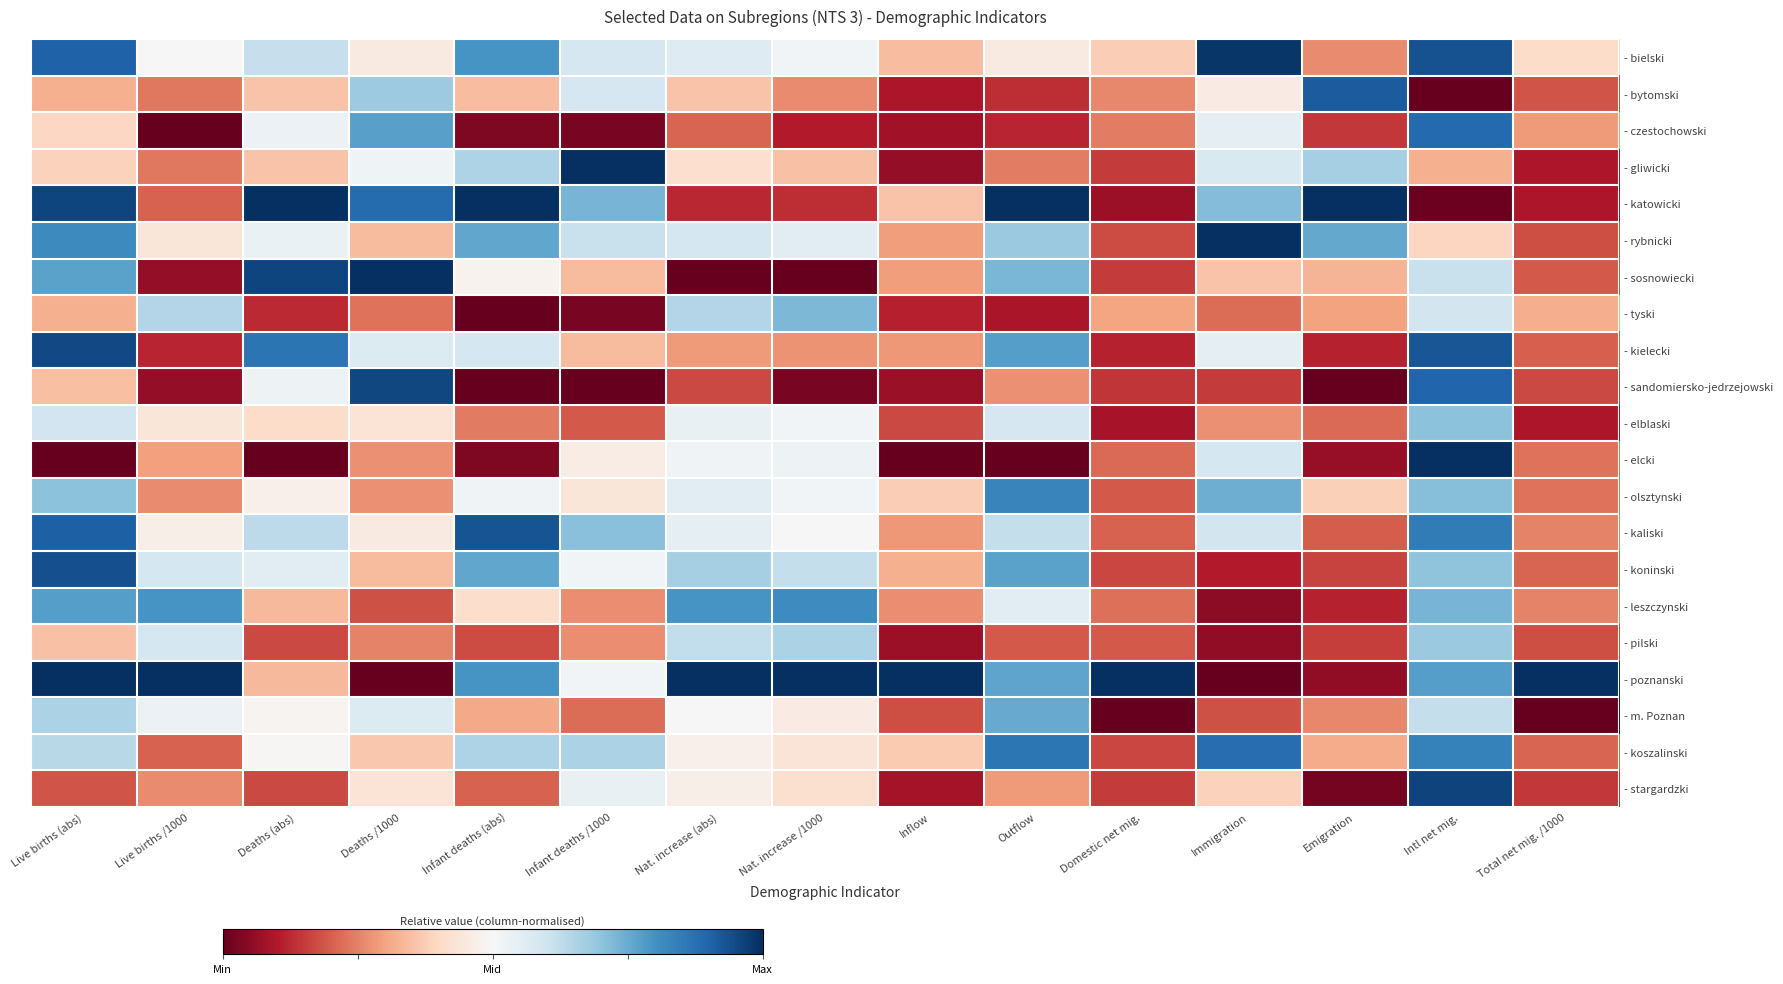

Between Live births /1000 and Deaths /1000, which is larger?

Live births /1000